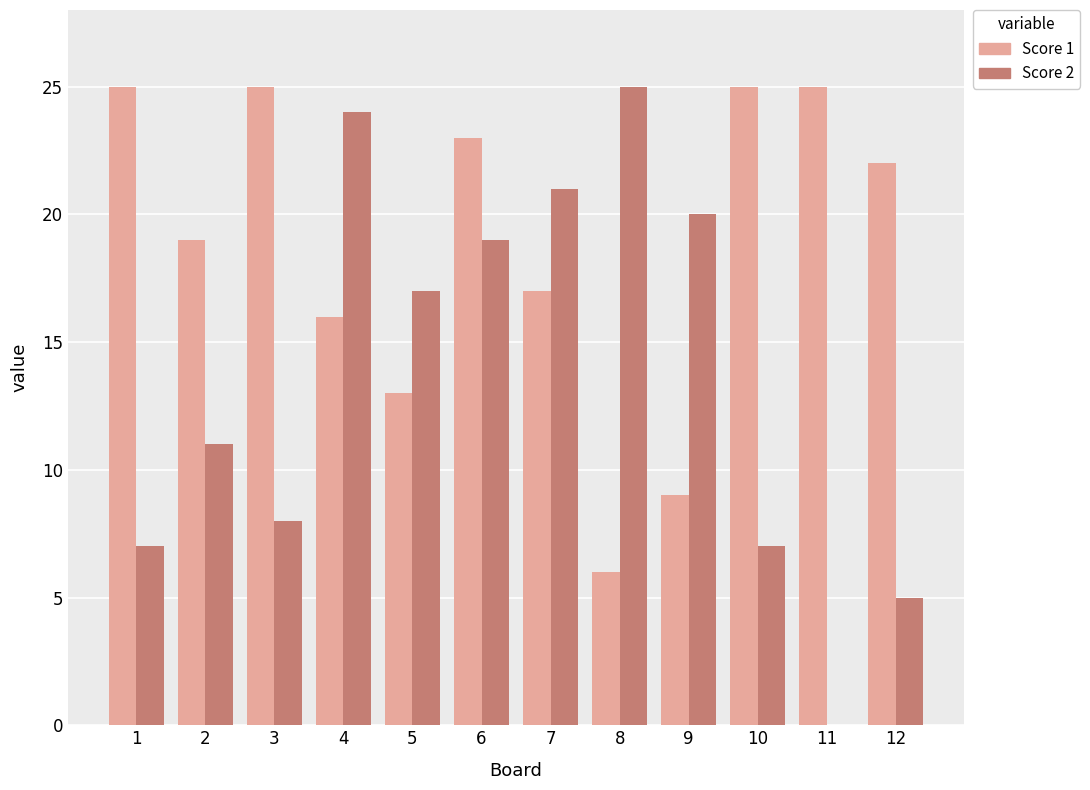

Are the bars horizontal?

No